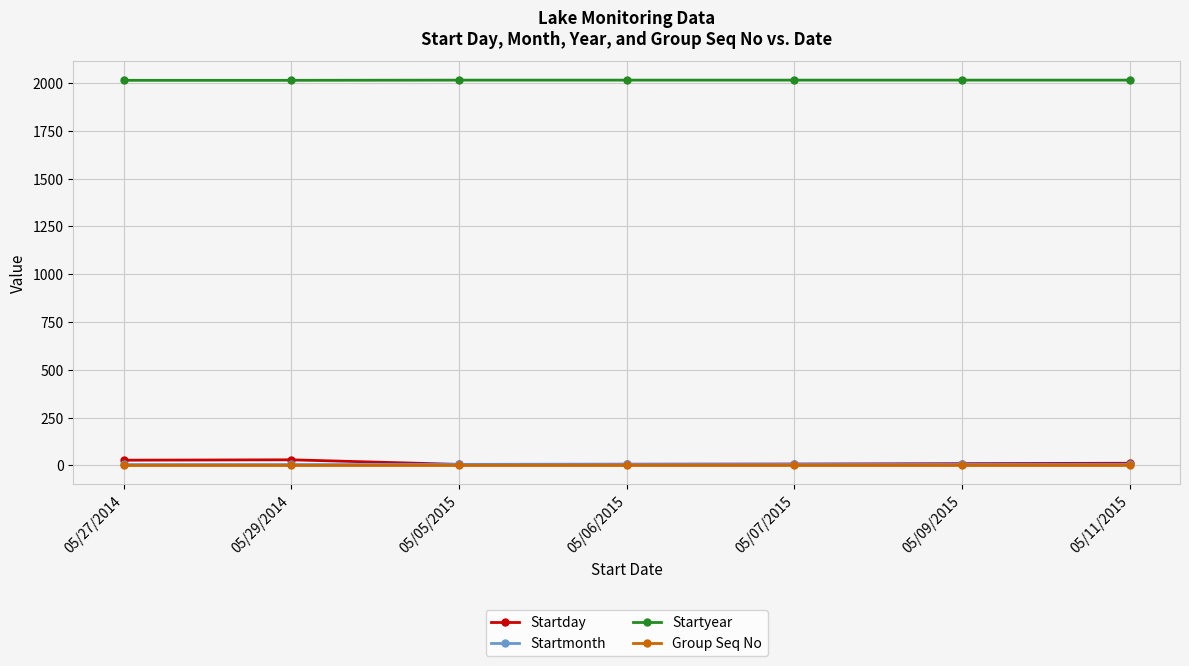

What is the spread (max minus min) of values at 05/09/2015?

2014